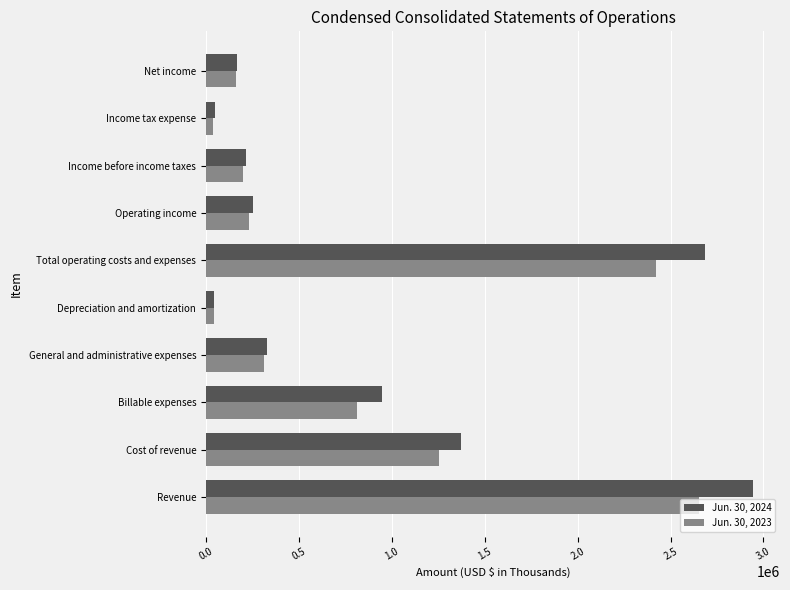

Rank the series by their maximum value, from highest to lowest.

Jun. 30, 2024, Jun. 30, 2023